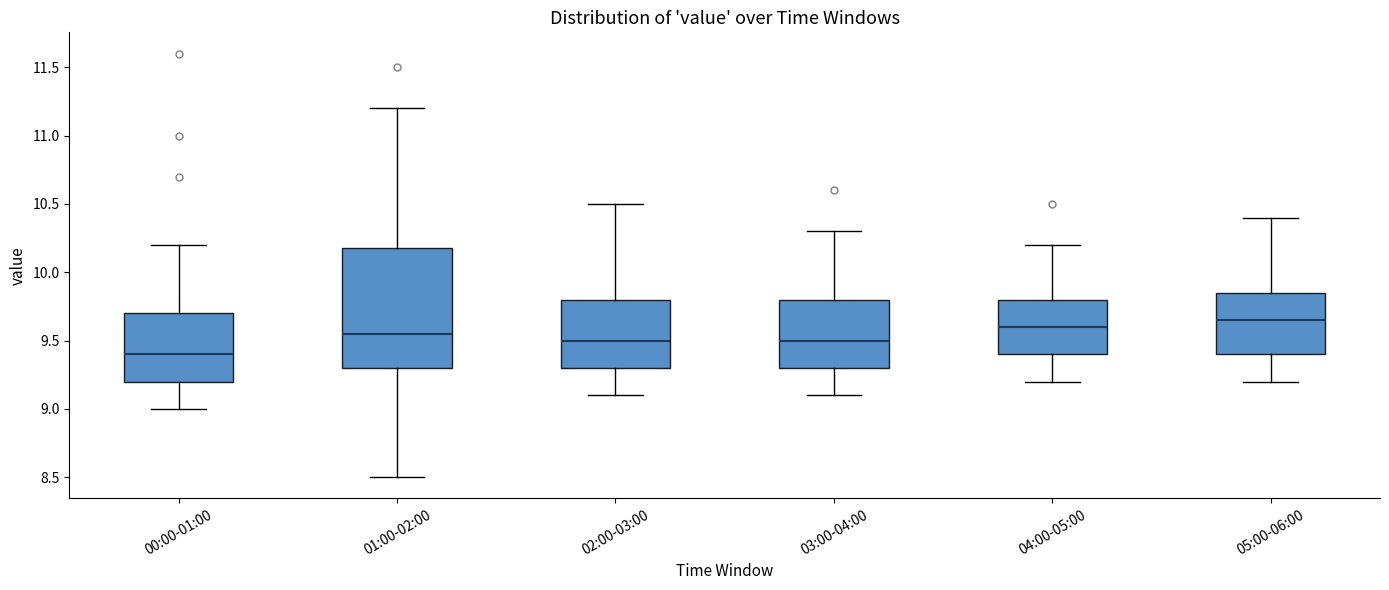

Reading left to right, read every box against the y-axis: the position of its median line, the range the box covers, and the ends of its whiskers. The values are not printed on the chart, so give them approximately, as read against the axis.

00:00-01:00: median 9.40, box 9.20 to 9.70, whiskers 9.00 to 10.20
01:00-02:00: median 9.55, box 9.30 to 10.20, whiskers 8.50 to 11.20
02:00-03:00: median 9.50, box 9.30 to 9.80, whiskers 9.10 to 10.50
03:00-04:00: median 9.50, box 9.30 to 9.80, whiskers 9.10 to 10.30
04:00-05:00: median 9.60, box 9.40 to 9.80, whiskers 9.20 to 10.20
05:00-06:00: median 9.65, box 9.40 to 9.85, whiskers 9.20 to 10.40